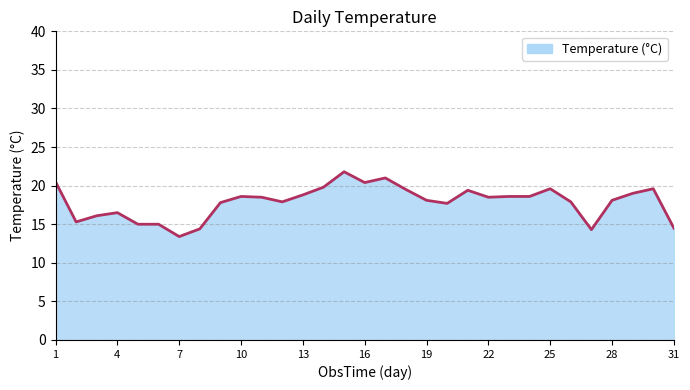

What is the difference between the maximum and minimum values?

8.4